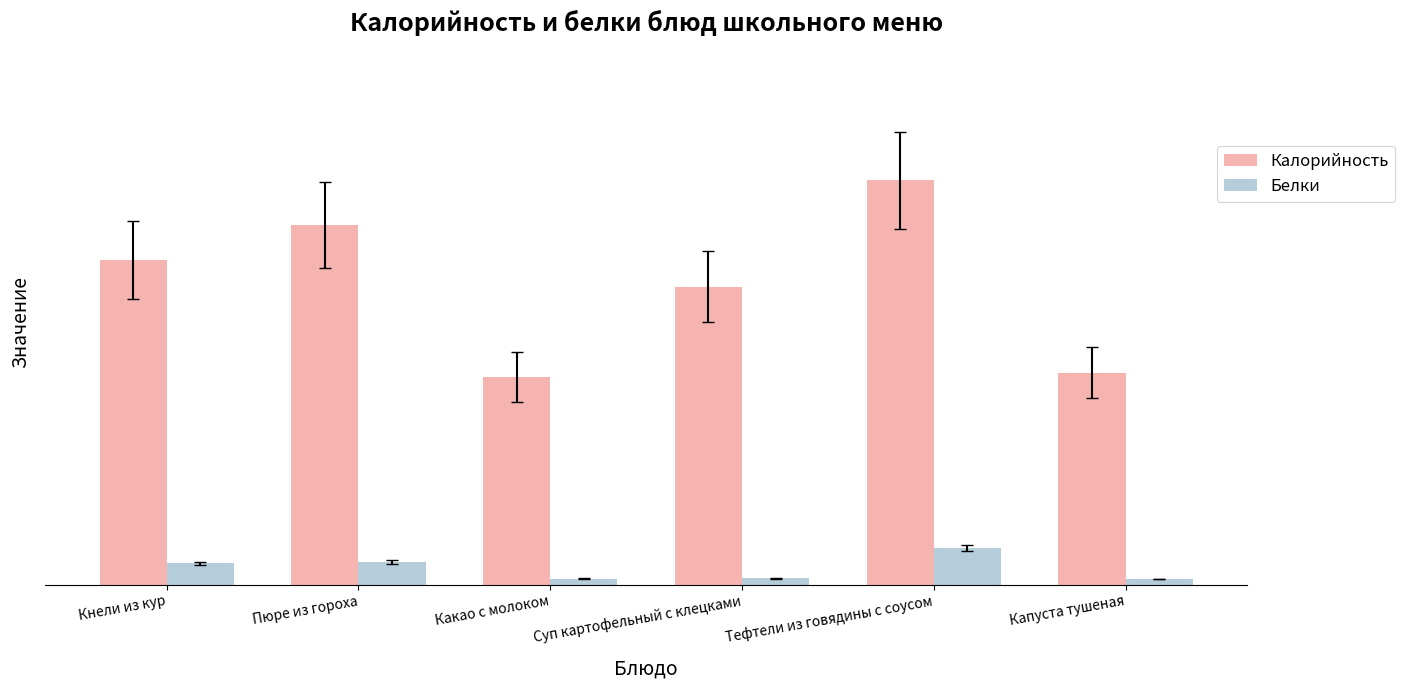

What are all the series names shown in the legend?

Калорийность, Белки